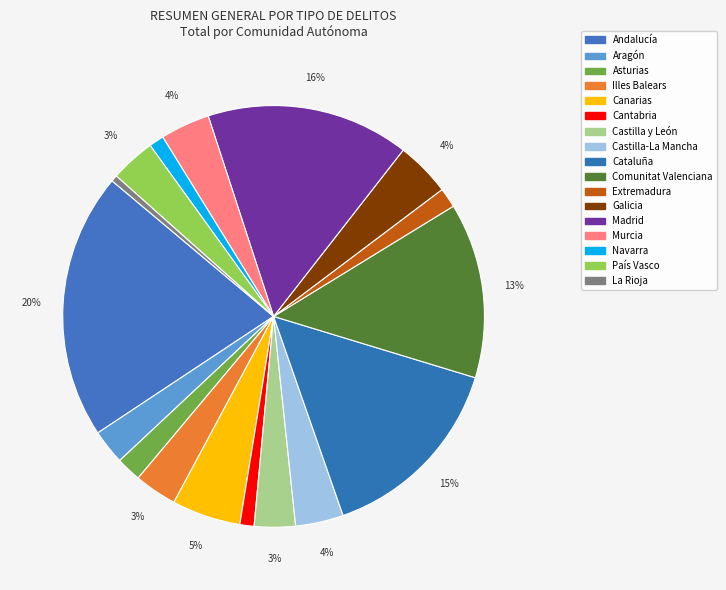

Approximately how many times larger is the value at Murcia compared to Illes Balears?

1.2